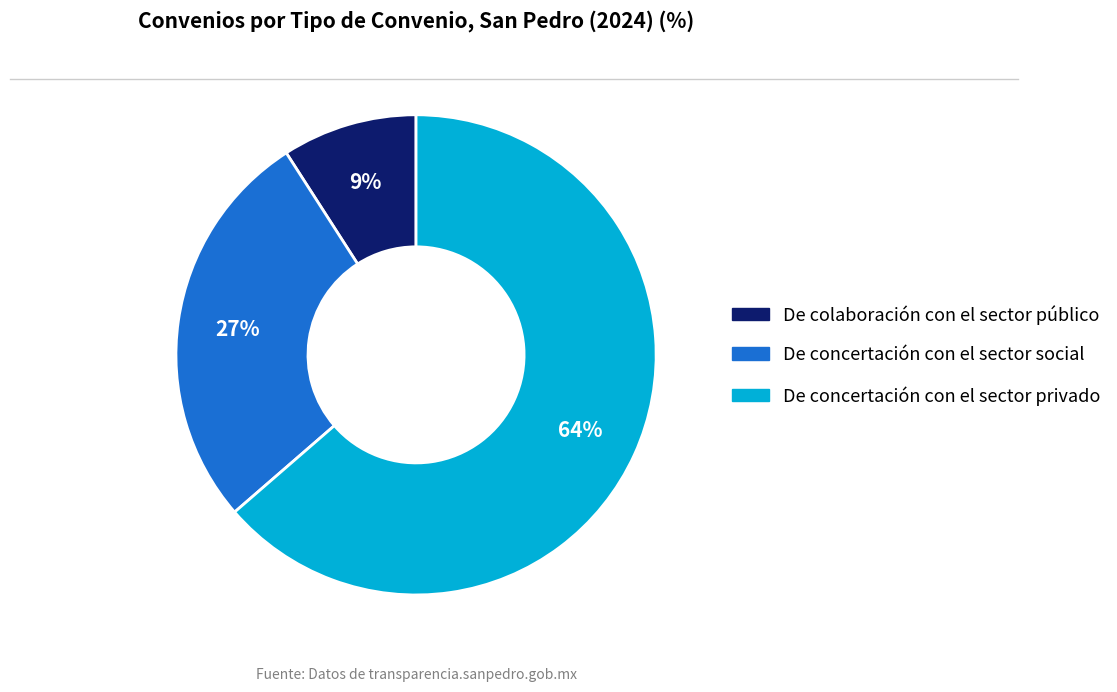

Rank the categories by value from highest to lowest.

De concertación con el sector privado, De concertación con el sector social, De colaboración con el sector público